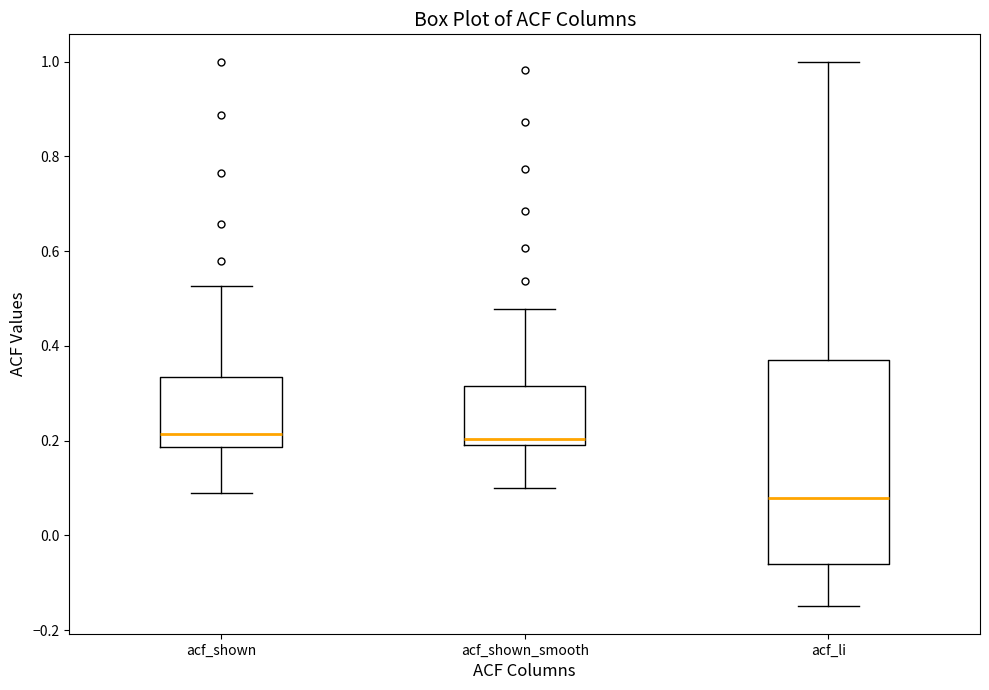

Where does the lower whisker of the box for acf_shown end on the y-axis? The values are not printed on the chart, so give them approximately, as read against the axis.

0.10